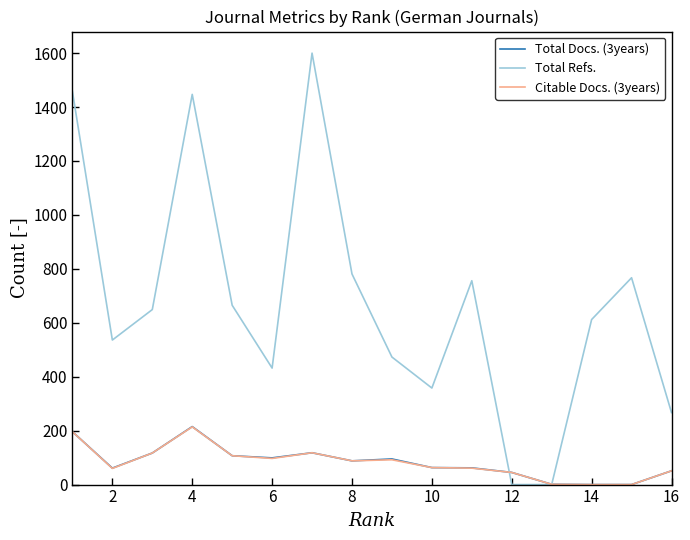

Which series has the largest range (max minus min)?

Total Refs.